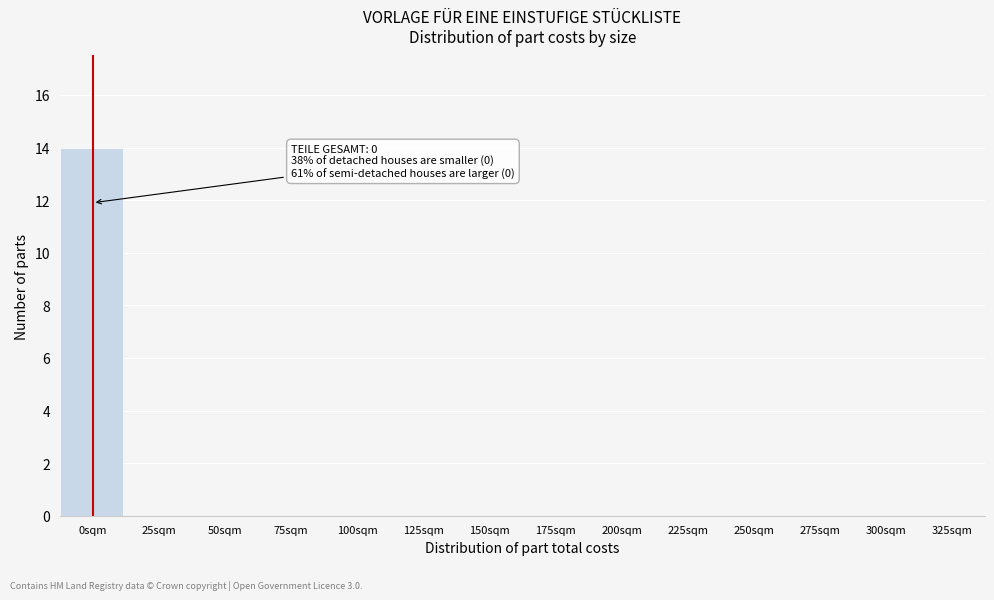

Reading right to left, what are all the values shown in this chart?

325sqm=0	300sqm=0	275sqm=0	250sqm=0	225sqm=0	200sqm=0	175sqm=0	150sqm=0	125sqm=0	100sqm=0	75sqm=0	50sqm=0	25sqm=0	0sqm=14